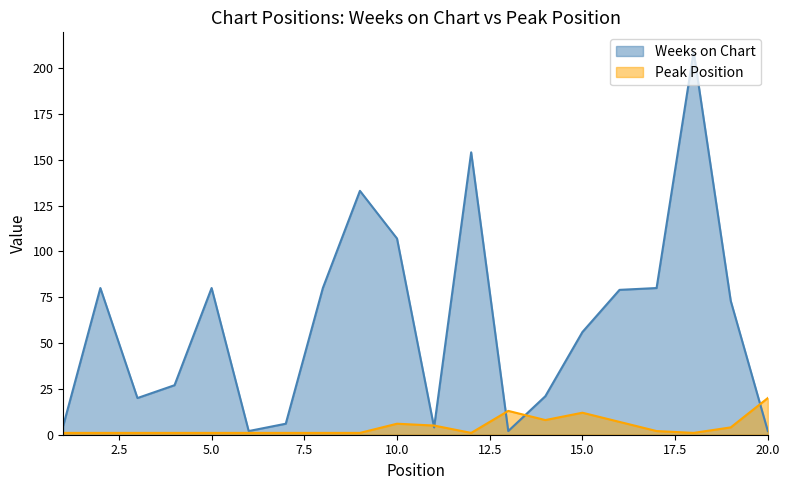

True or false: Peak Position has more than 2 points higher than both neighbors.

True